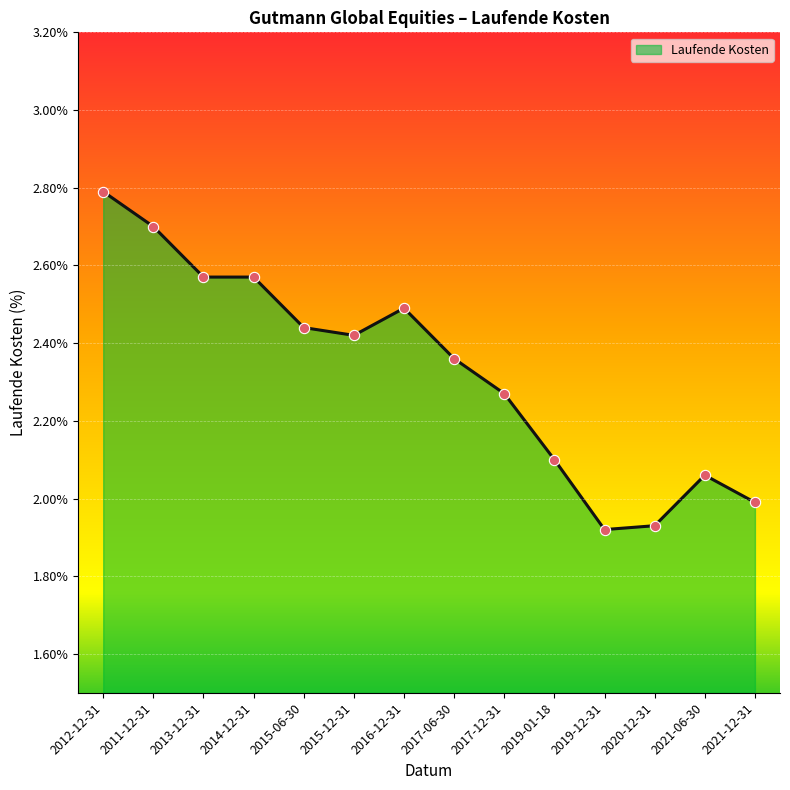

What is the change in value from 2011-12-31 to 2013-12-31?

-0.1